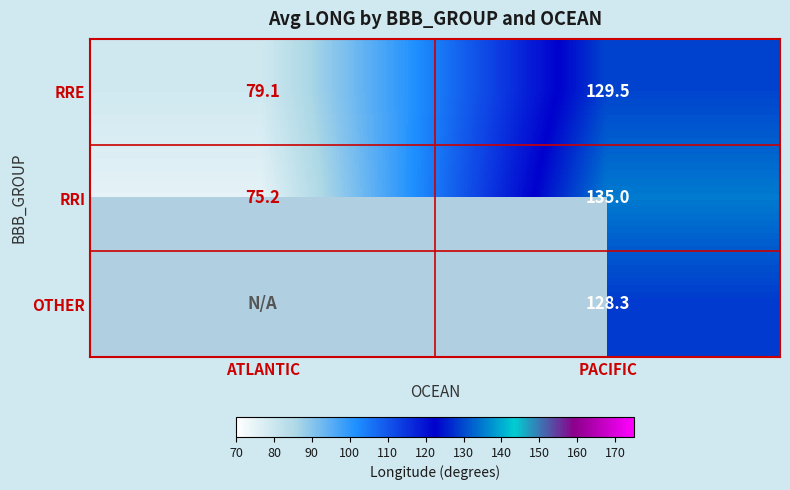

What is the sum of the RRE values at ATLANTIC and PACIFIC?

208.6